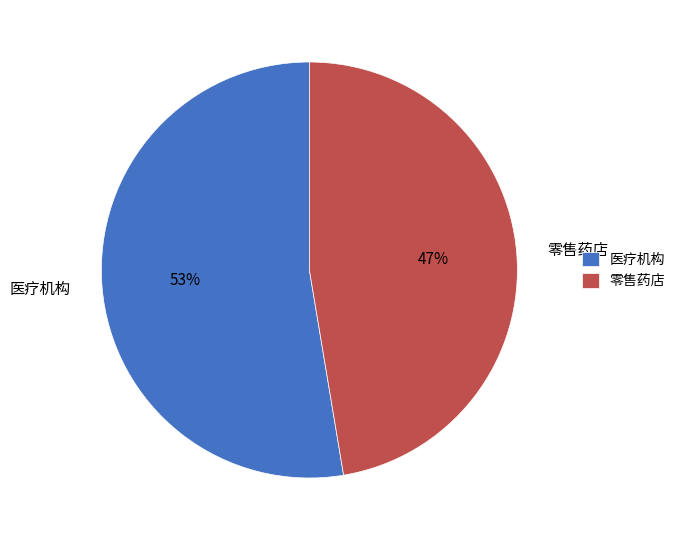

Count the number of slices in the pie.

2